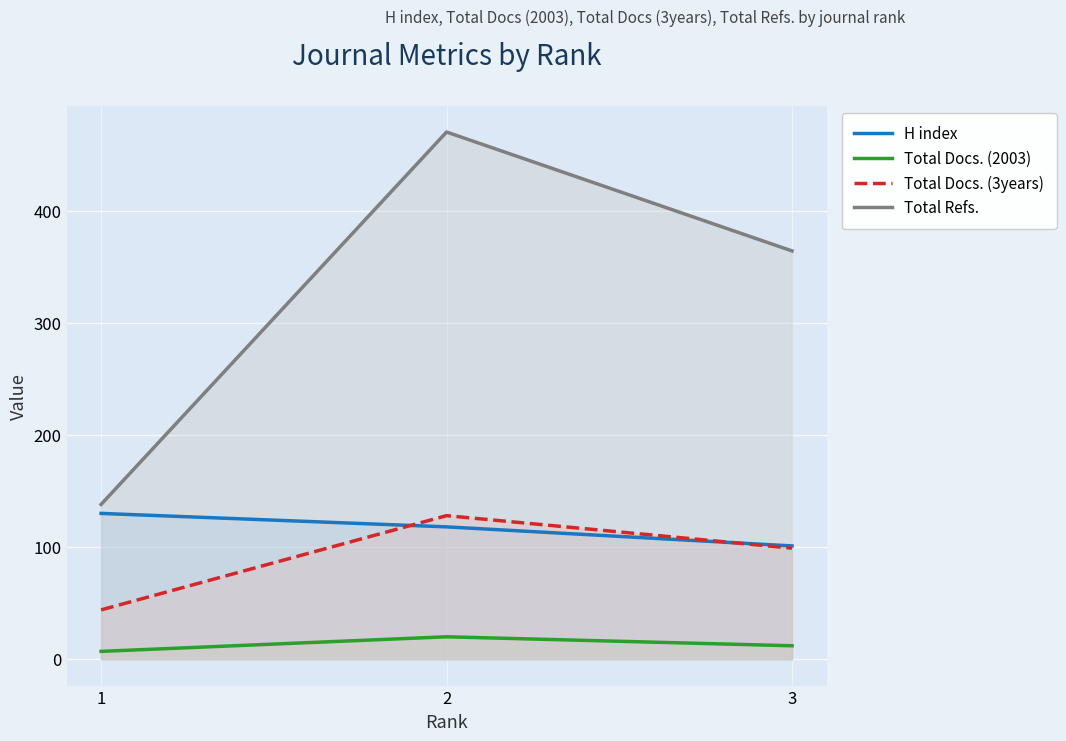

What is the maximum value shown in the chart?

470